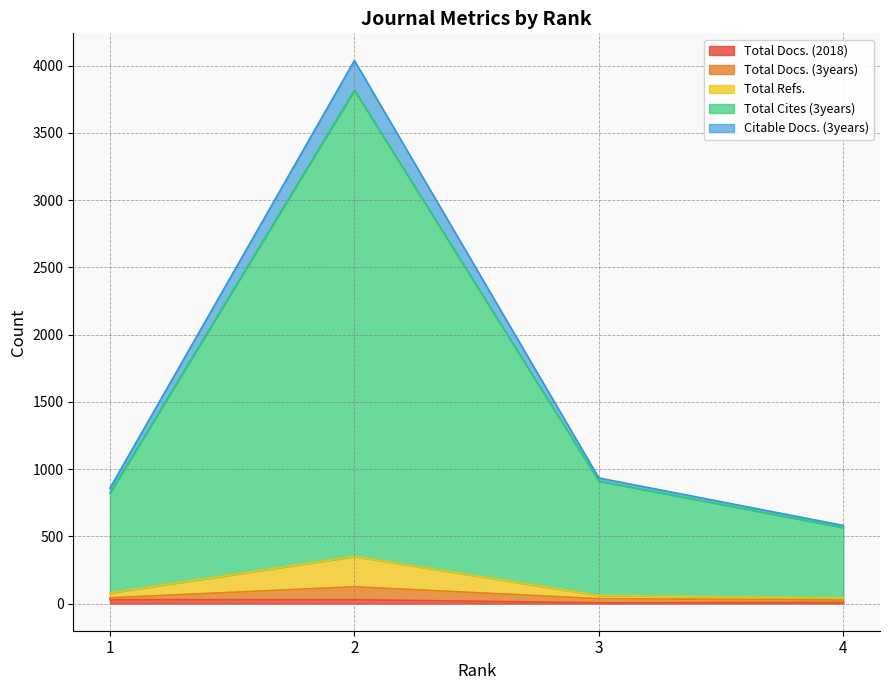

Which category has the highest value in the Total Docs. (3years) series?

2